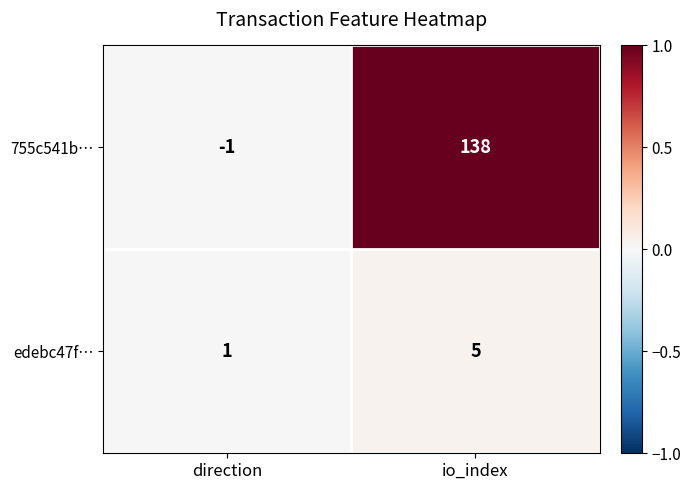

At which category is the sum across all series the highest?

io_index